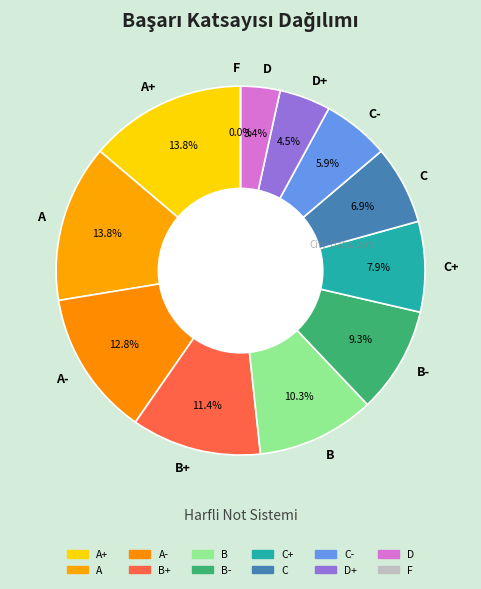

To the nearest percent, what portion does B+ represent?

11%